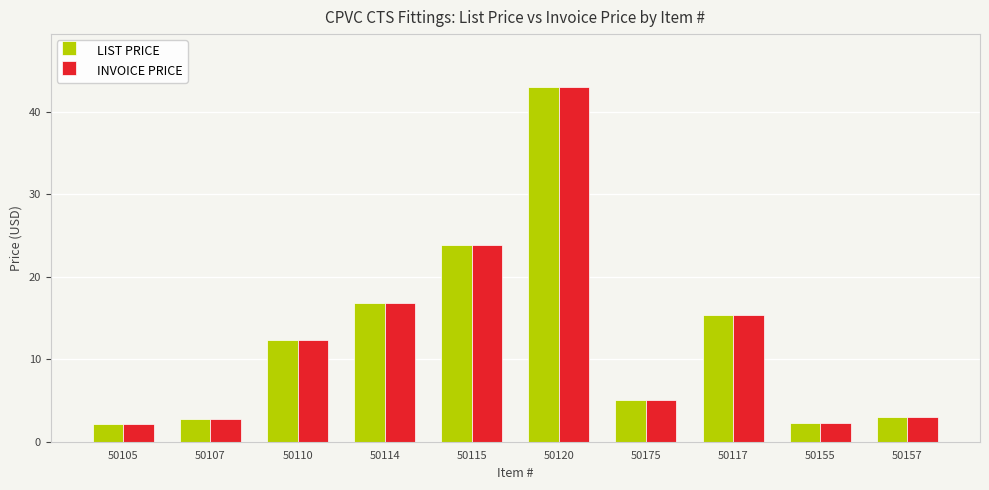

What is the average value of the INVOICE PRICE series?

12.7